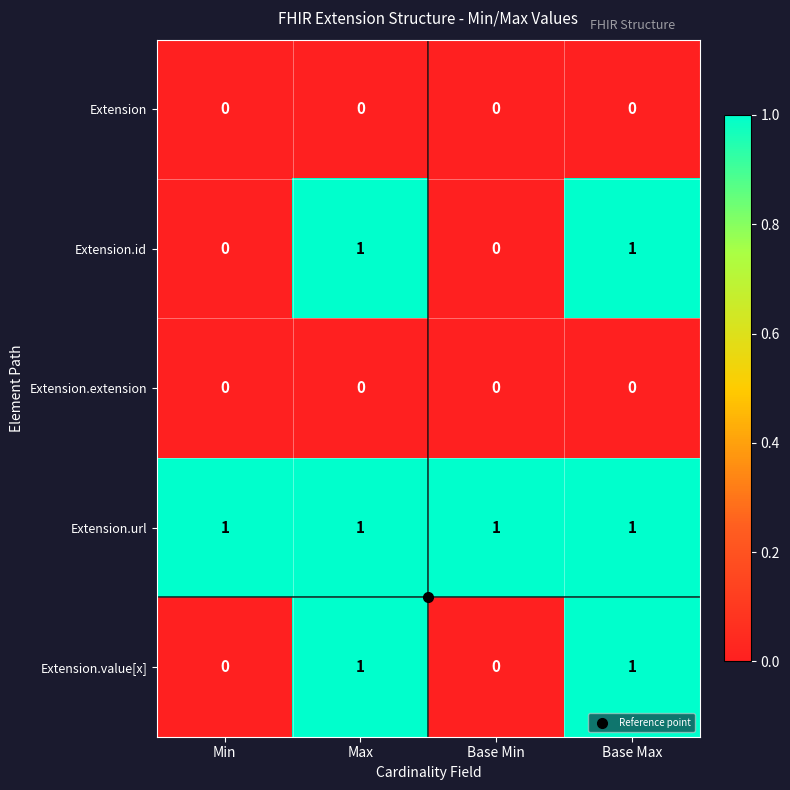

The value of Extension.id at Min is 0. True or false?

True